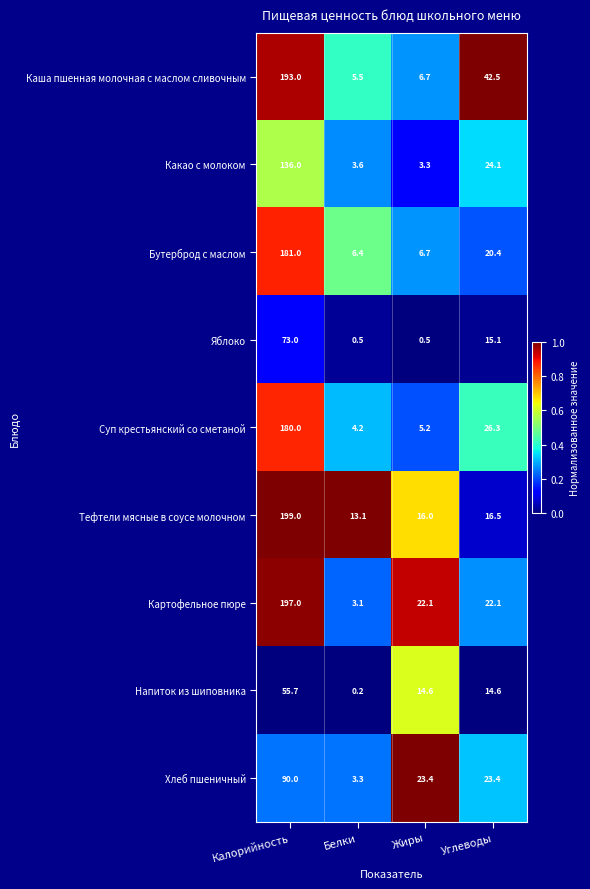

How many series are shown in this chart?

9